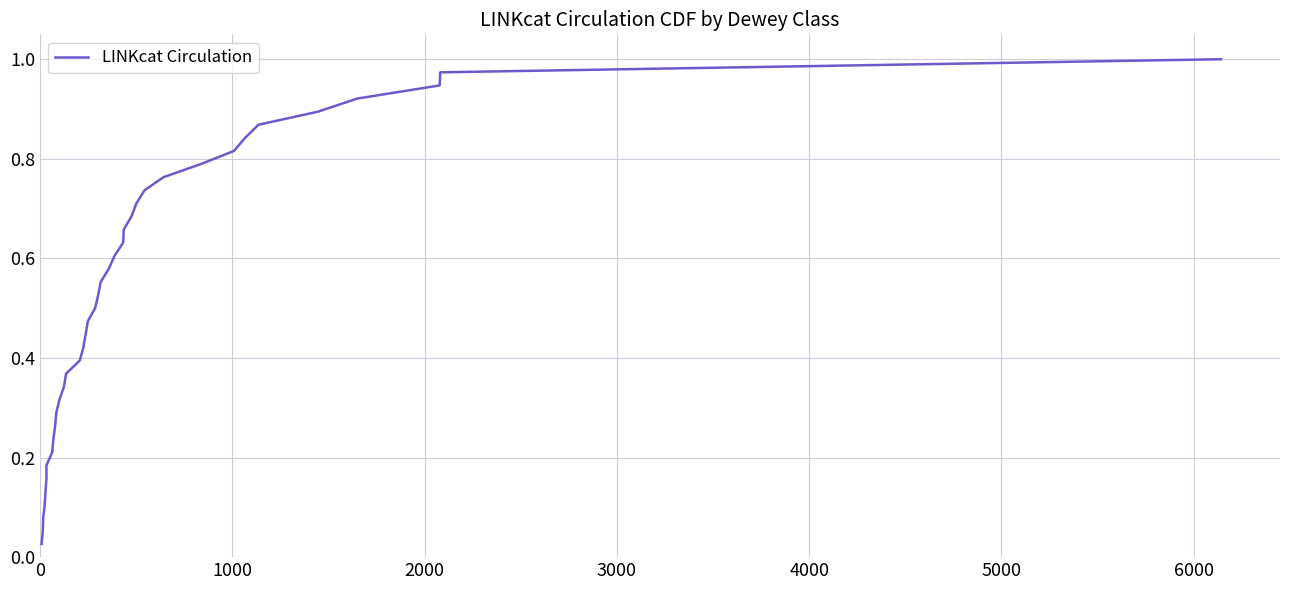

What is the sum of all values?

19.5